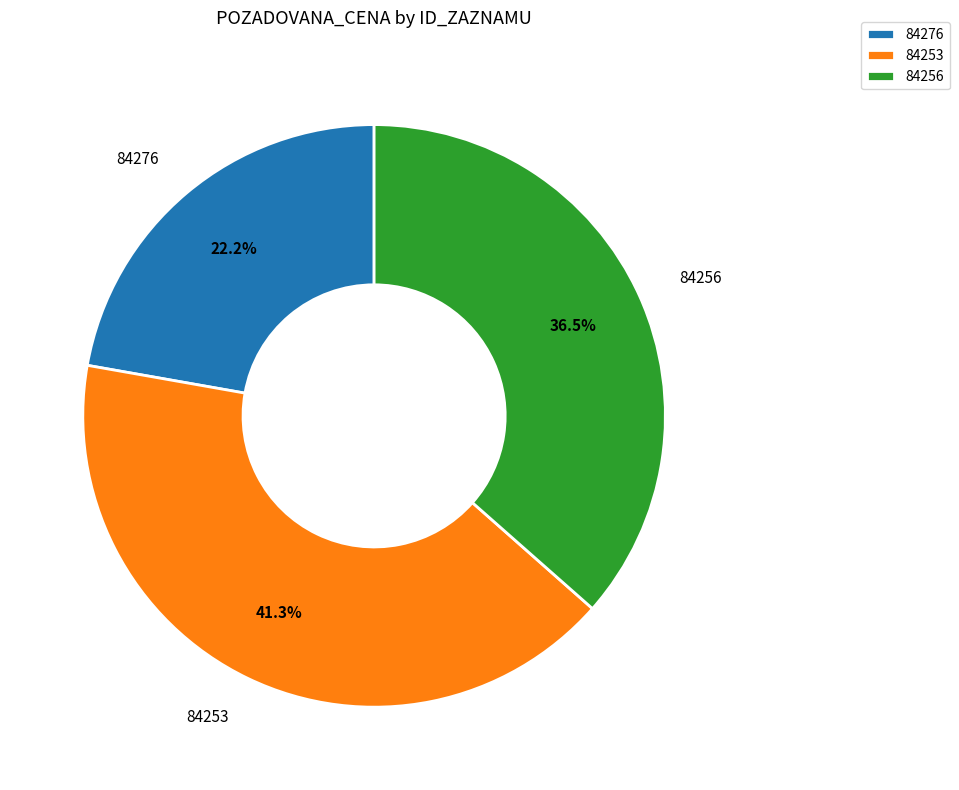

How many slices are in this pie chart?

3